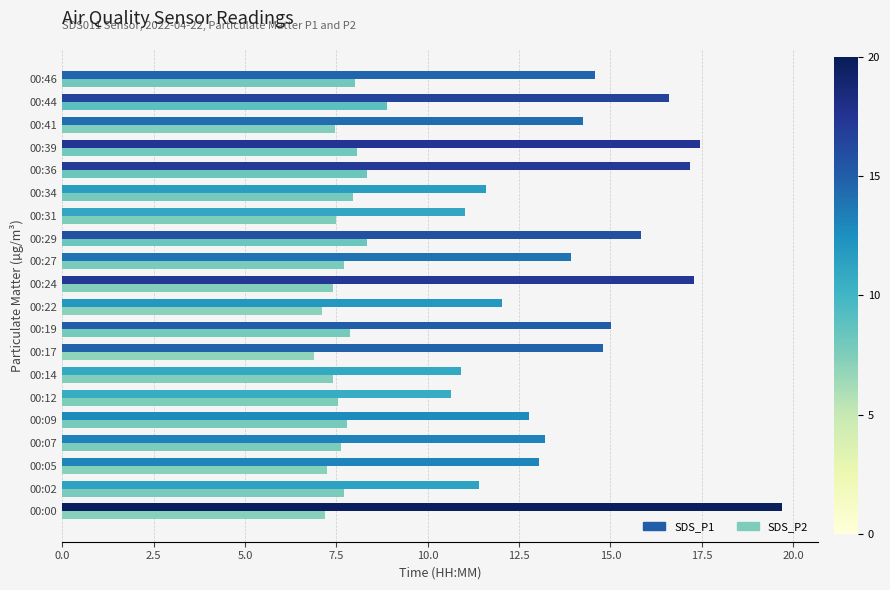

What is the highest value of the SDS_P1 series?

19.7